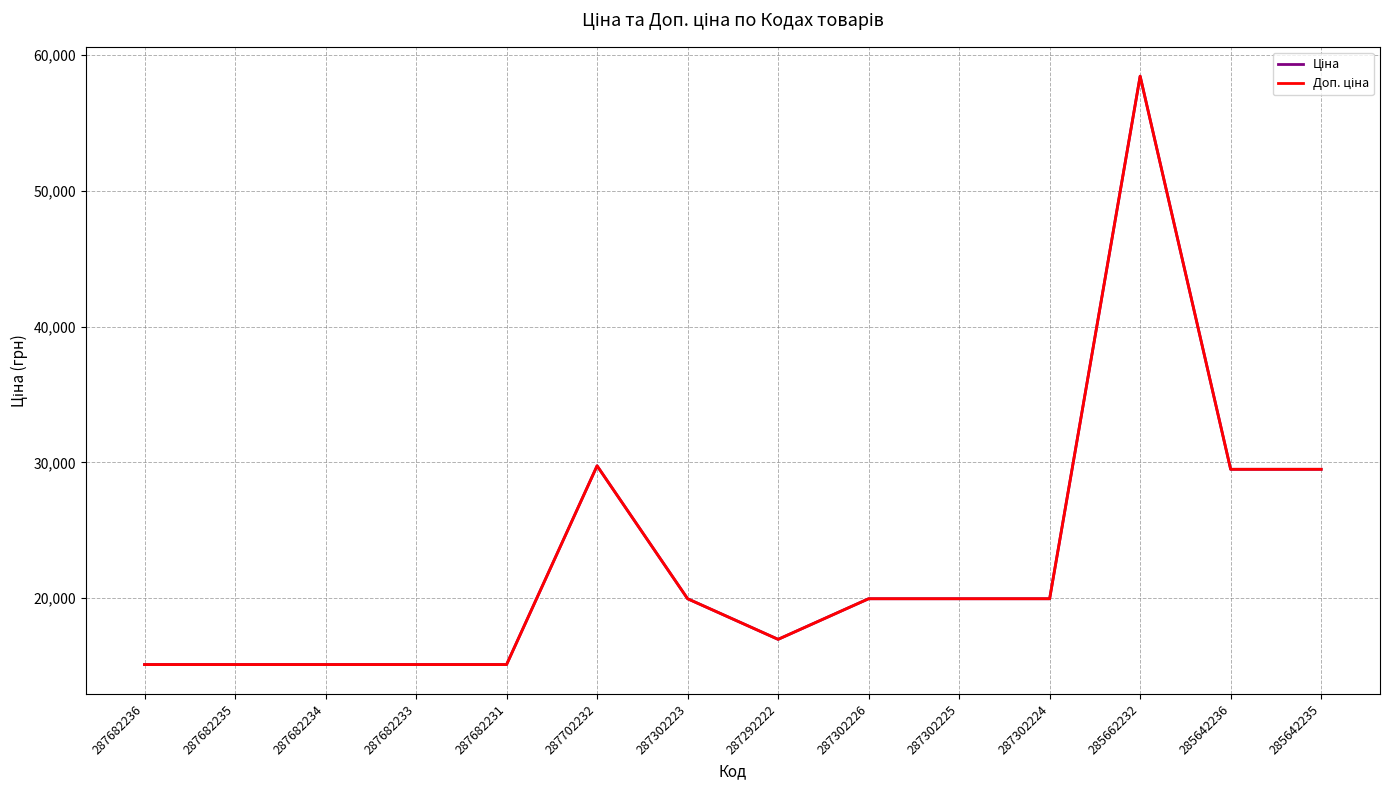

What is the value of the Ціна point at the 11th from the left?

19964.2